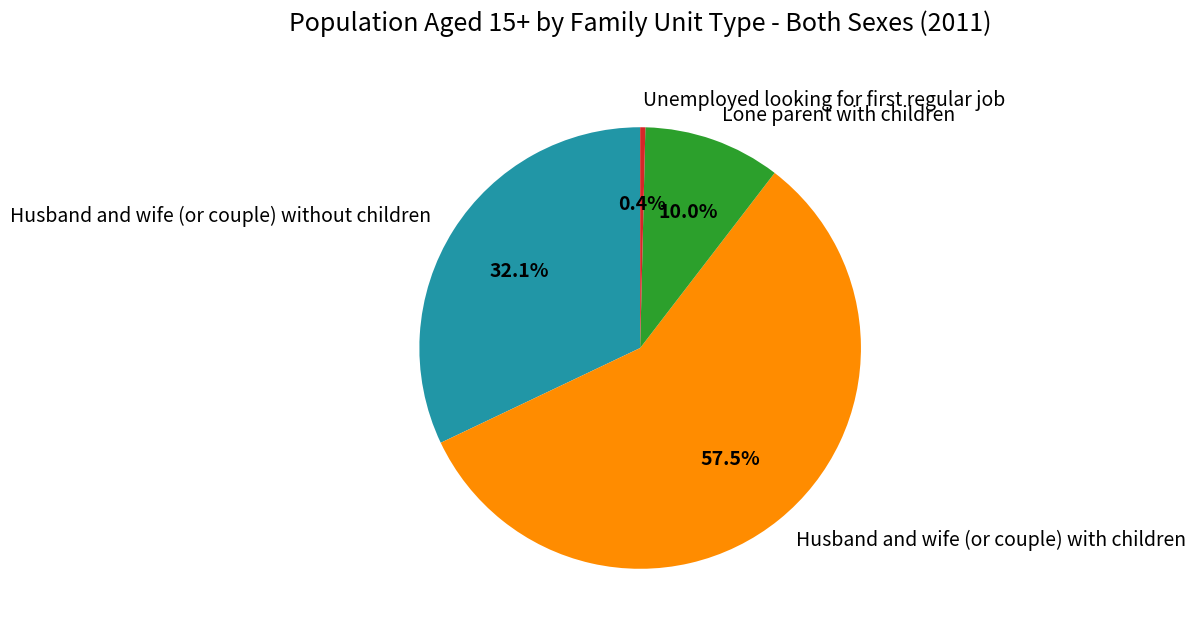

To the nearest percent, what is the difference between the largest and smallest slice percentages?

57%